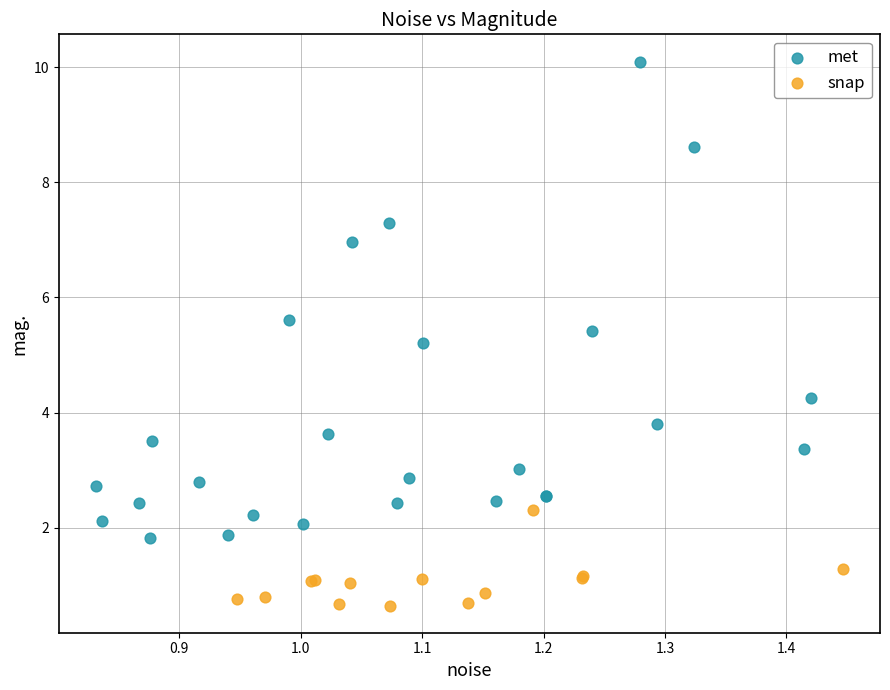

Which series contains the lowest Y value?

snap